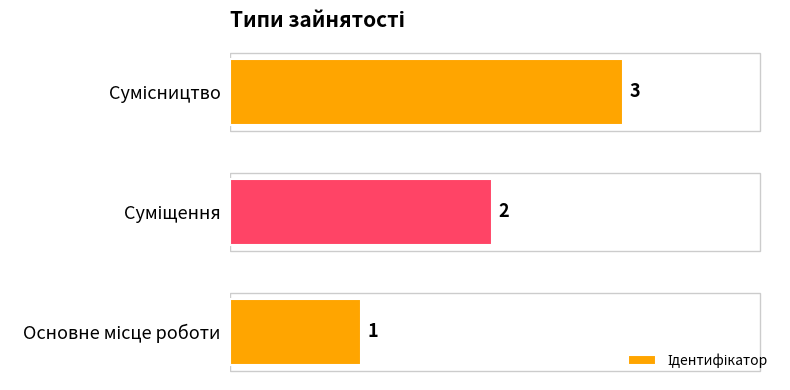

What is the sum of all values?

6